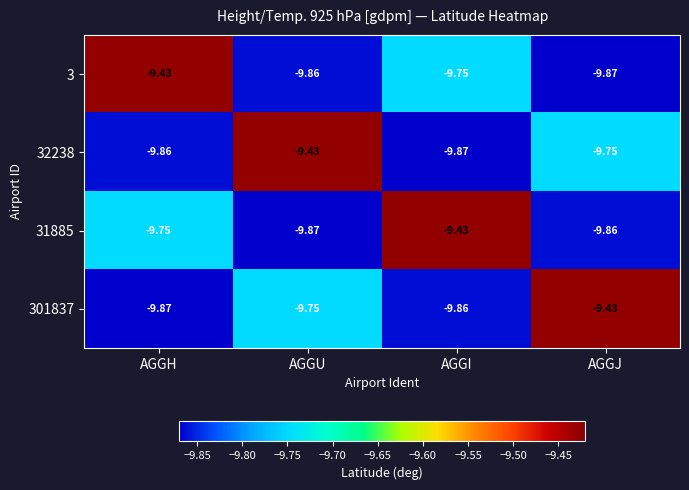

Where is 3 nearest to the value -9?

AGGH